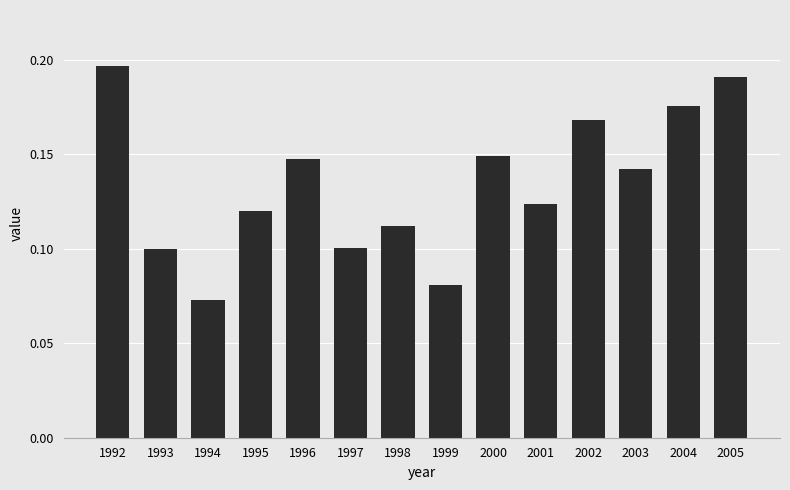

How many values are between 0 and 1?

14